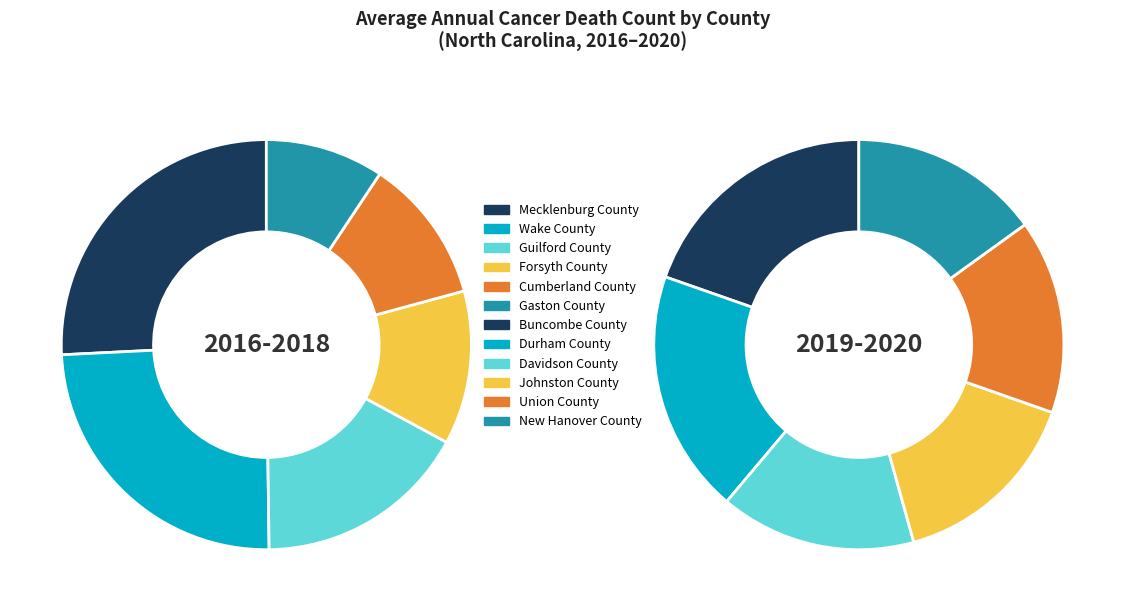

Which has a higher value, Gaston County or New Hanover County?

Gaston County